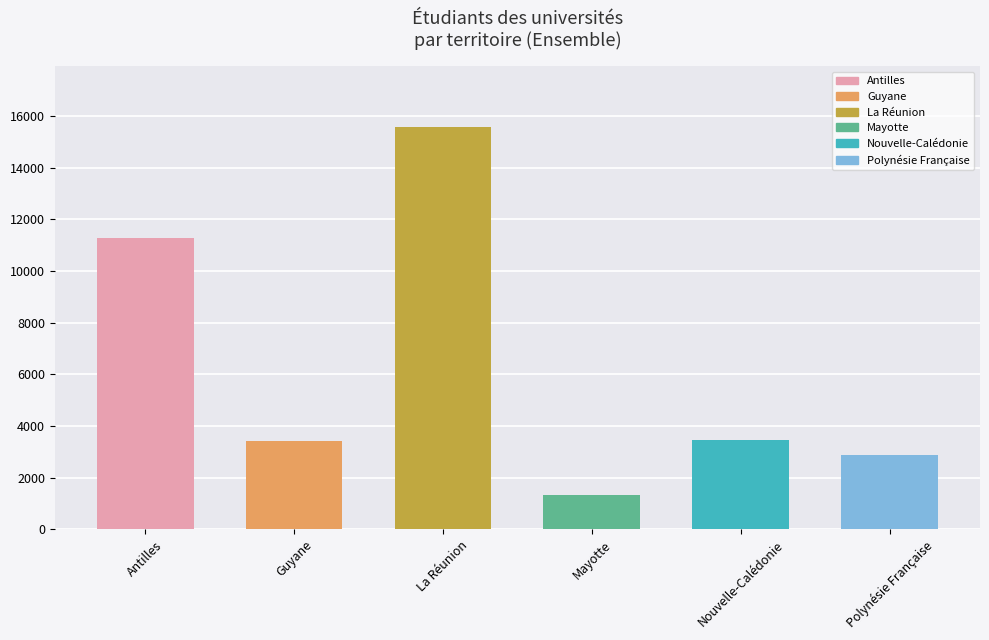

Where does the data first go above 3456?

Antilles